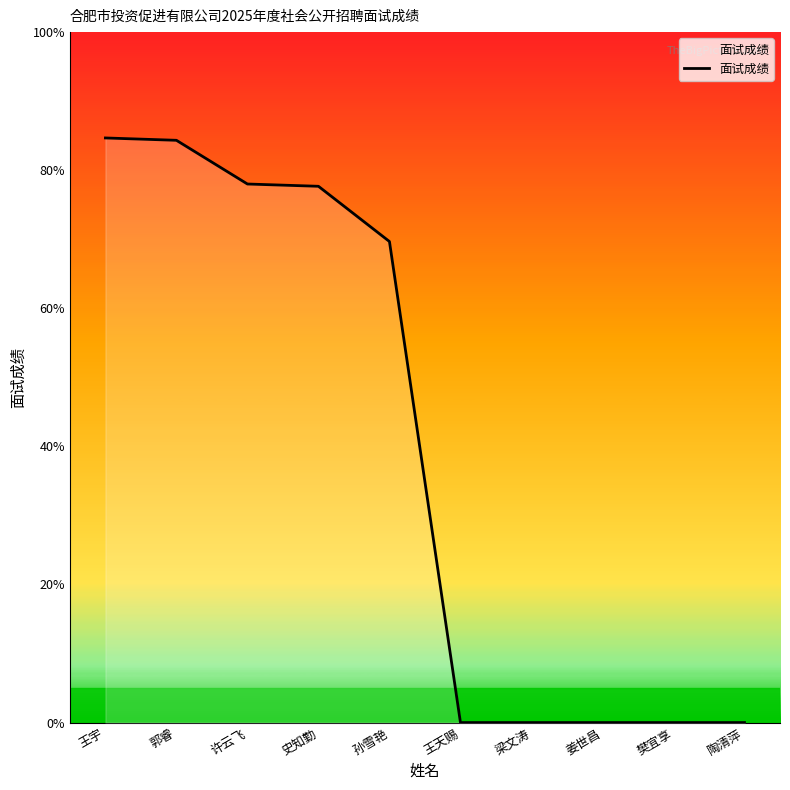

What is the maximum value shown in the chart?

84.7